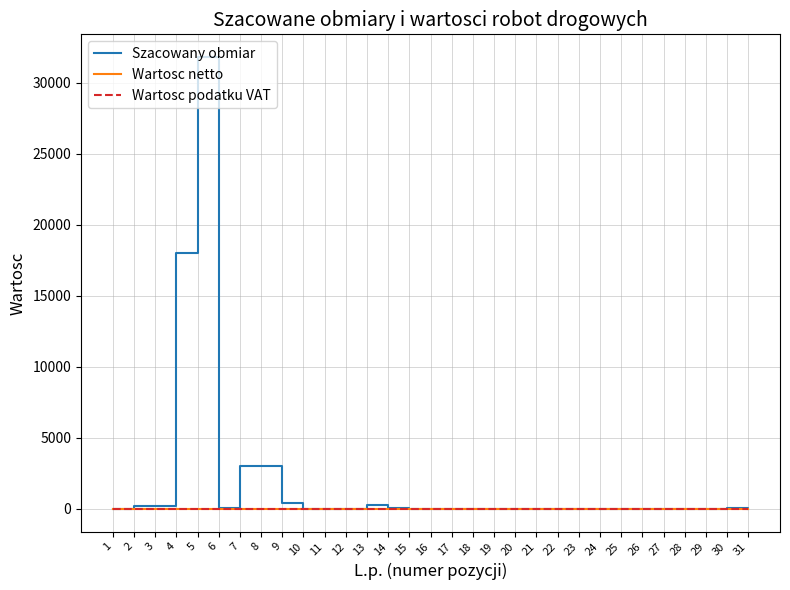

Does the chart display data point markers on the line(s)?

No